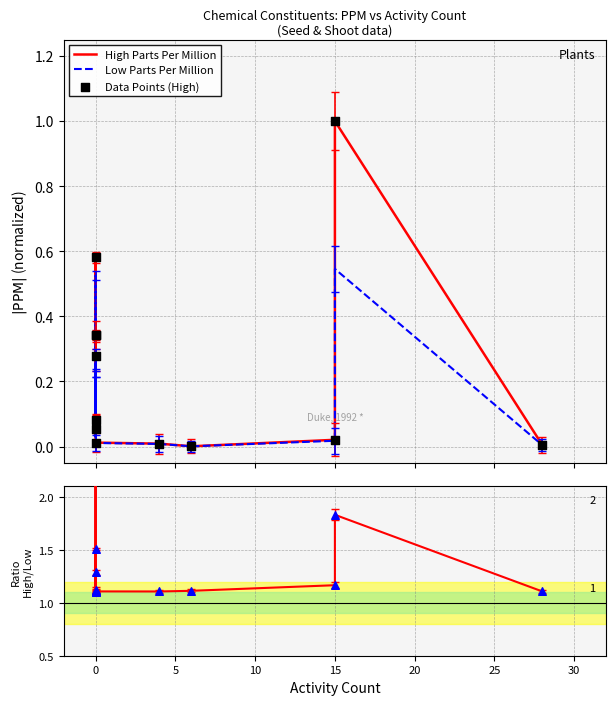

Which series has the largest total across all categories?

Ratio High/Low